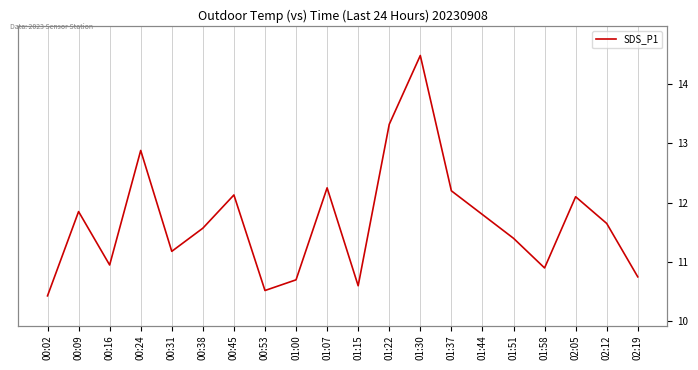

Reading left to right, extract all data points from this chart.

10.4	11.8	10.9	12.9	11.2	11.6	12.1	10.5	10.7	12.2	10.6	13.3	14.5	12.2	11.8	11.4	10.9	12.1	11.7	10.8